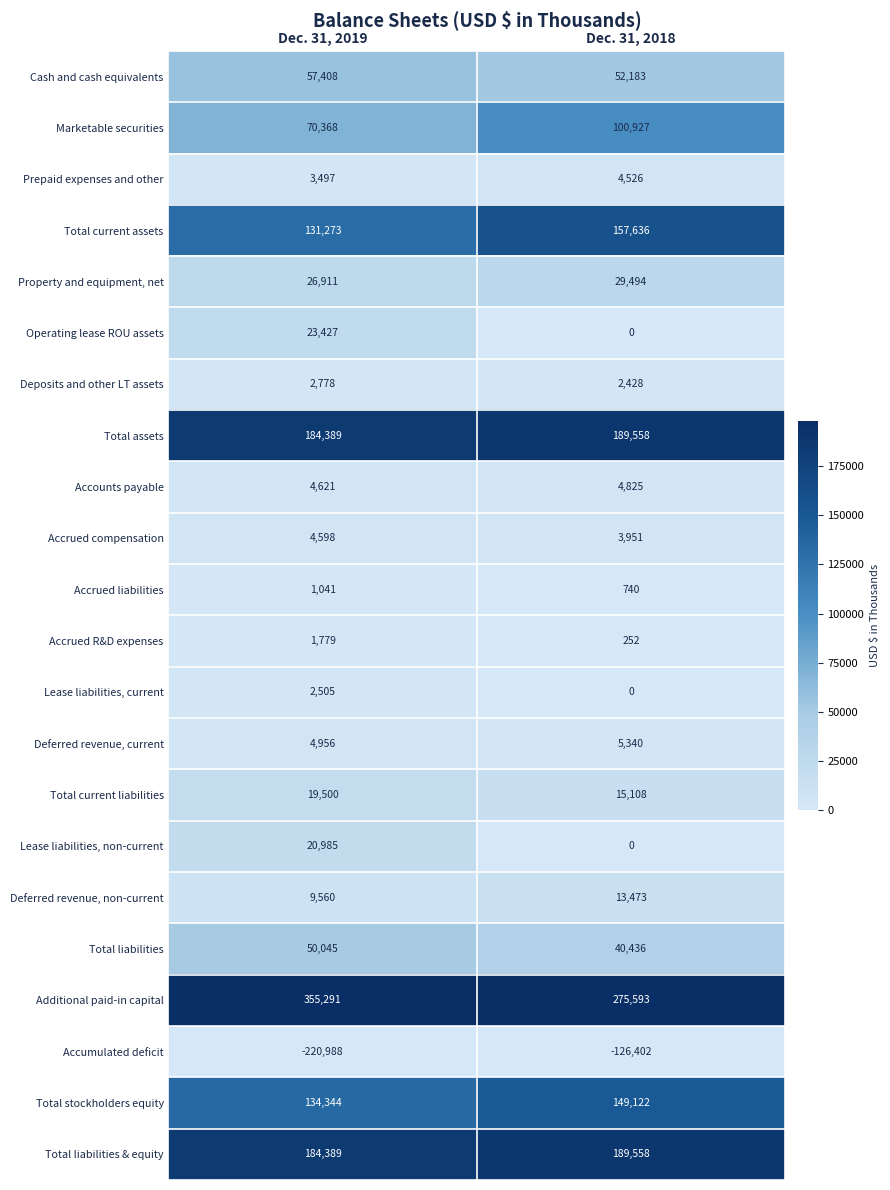

What value does the Operating lease ROU assets series have at Dec. 31, 2019, to the nearest 50?

23450